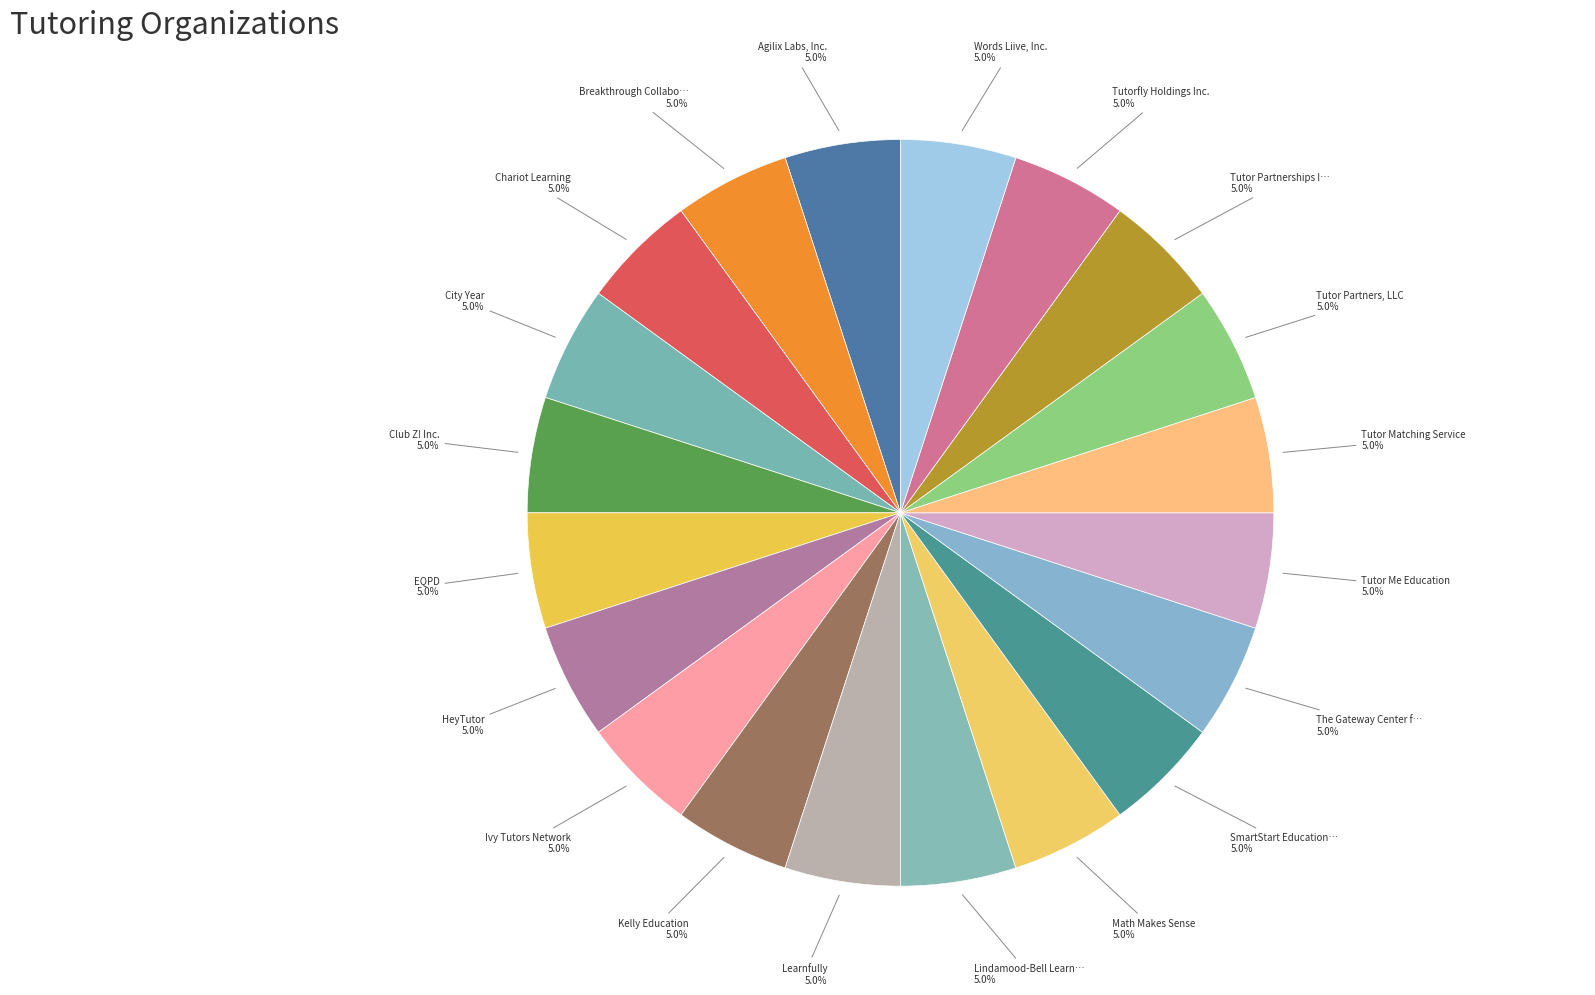

Rank the categories by value from lowest to highest.

Breakthrough Collaborative, Lindamood-Bell Learning Processes, City Year, The Gateway Center for Education, Kelly Education, Ivy Tutors Network, Tutor Me Education, SmartStart Education, LLC, Chariot Learning, Tutor Matching Service, Club Z! Inc., HeyTutor, Math Makes Sense, Tutorfly Holdings Inc., Tutor Partners, LLC, Words Liive, Inc., EQPD, Learnfully, Tutor Partnerships Incorporated, Agilix Labs, Inc.